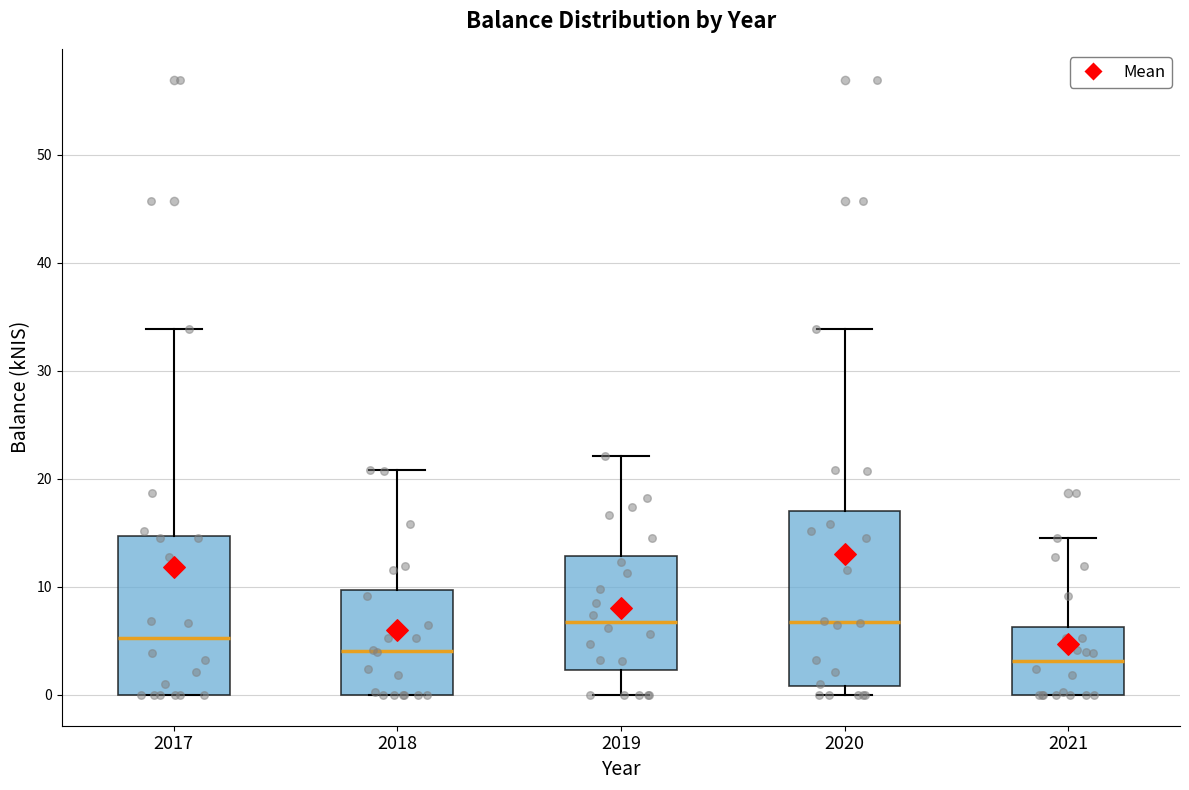

Reading left to right, read every box against the y-axis: the position of its median line, the range the box covers, and the ends of its whiskers. The values are not printed on the chart, so give them approximately, as read against the axis.

2017: median 5, box 0 to 15, whiskers 0 to 34
2018: median 4, box 0 to 10, whiskers 0 to 21
2019: median 7, box 2 to 13, whiskers 0 to 22
2020: median 7, box 1 to 17, whiskers 0 to 34
2021: median 3, box 0 to 6, whiskers 0 to 14